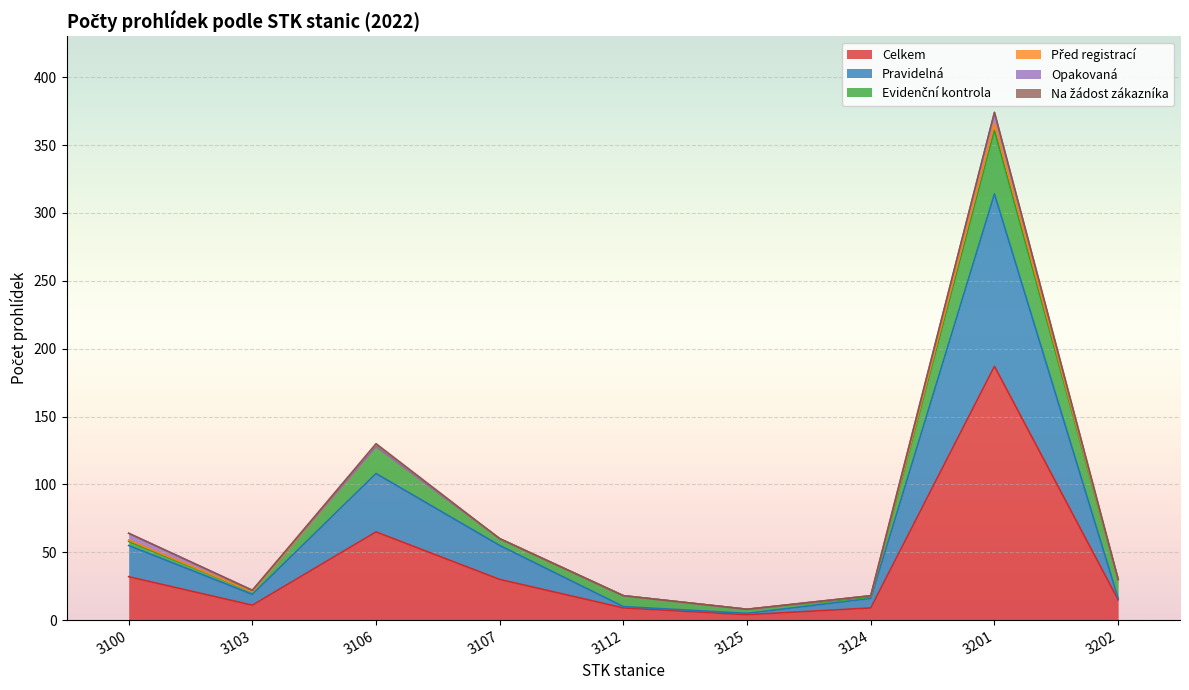

What is the sum of all Celkem values?

362